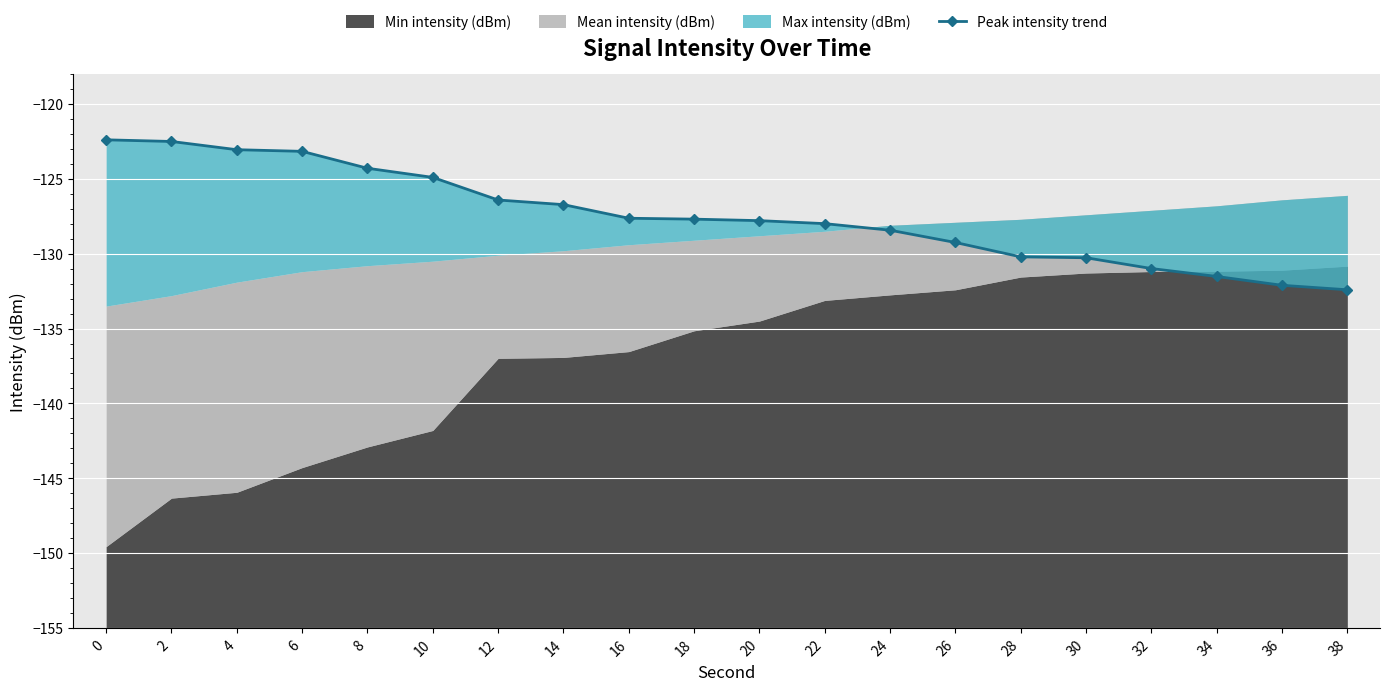

Reading right to left, list all the values displayed in this chart.

38=-132.4	36=-132.1	34=-131.5	32=-131.0	30=-130.3	28=-130.2	26=-129.2	24=-128.4	22=-128.0	20=-127.8	18=-127.7	16=-127.6	14=-126.7	12=-126.4	10=-124.9	8=-124.3	6=-123.2	4=-123.0	2=-122.5	0=-122.4